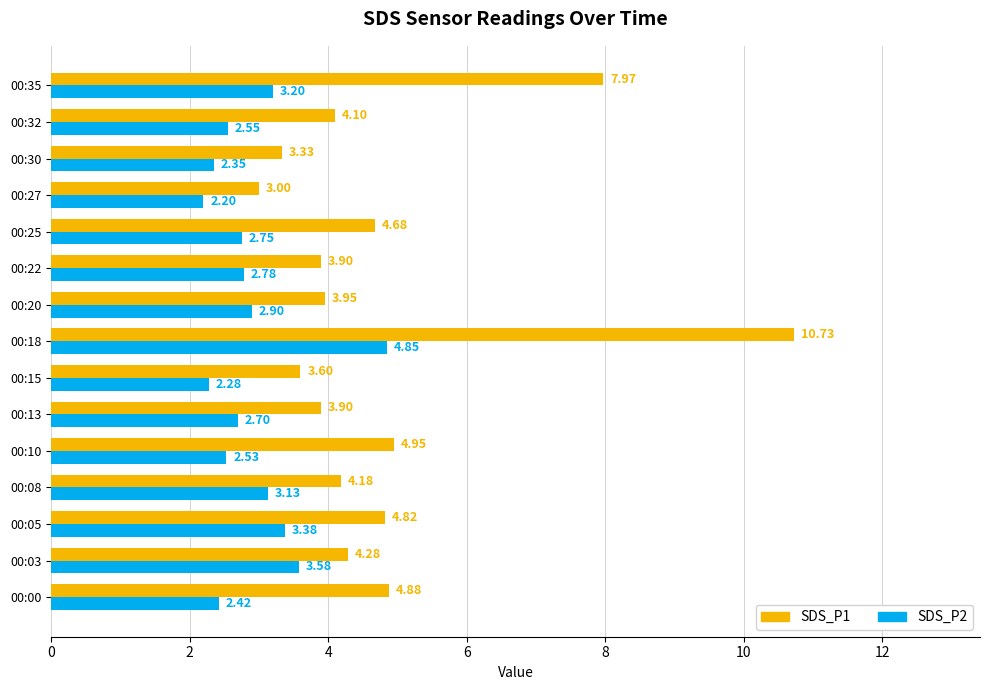

At 00:18, list the series in order from largest to smallest.

SDS_P1, SDS_P2